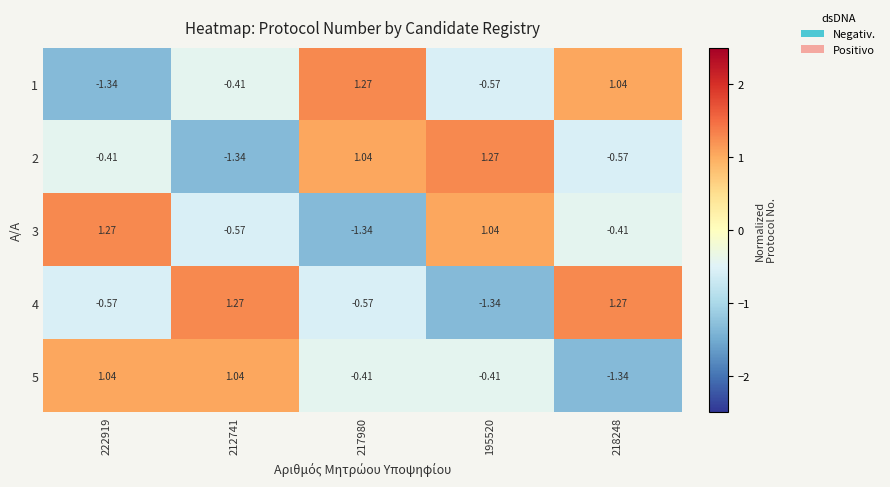

Which series has the largest range (max minus min)?

1